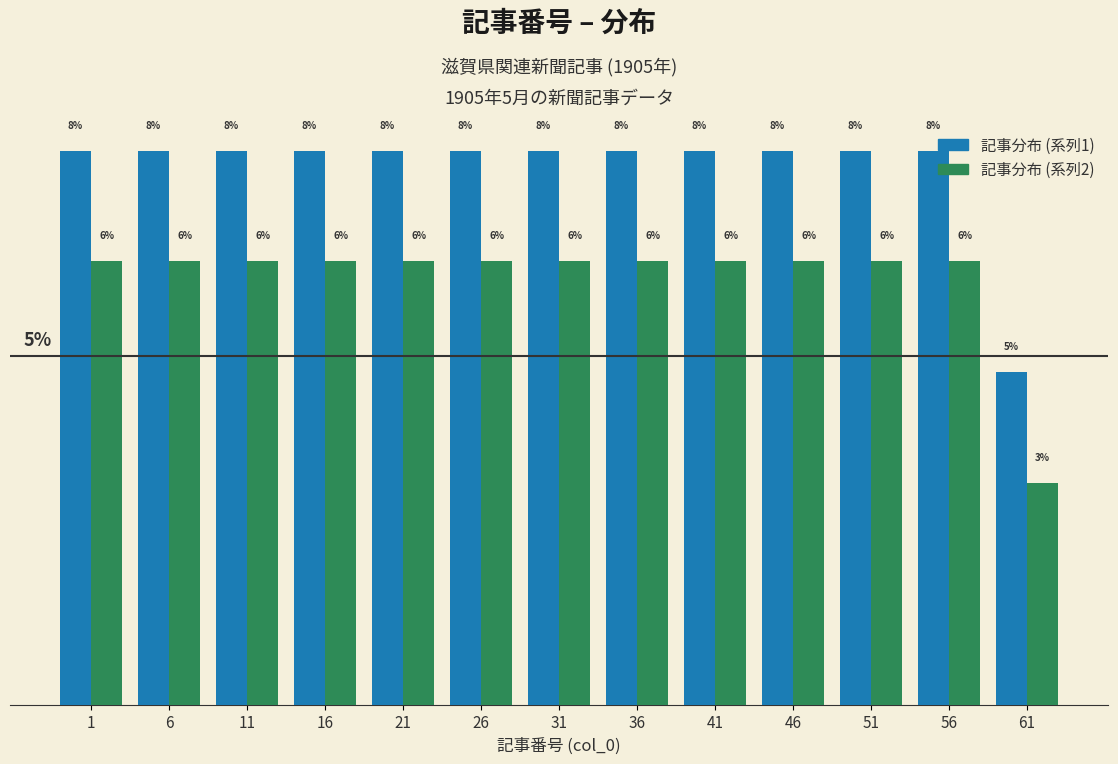

What are all the series names shown in the legend?

記事分布 (系列1), 記事分布 (系列2)